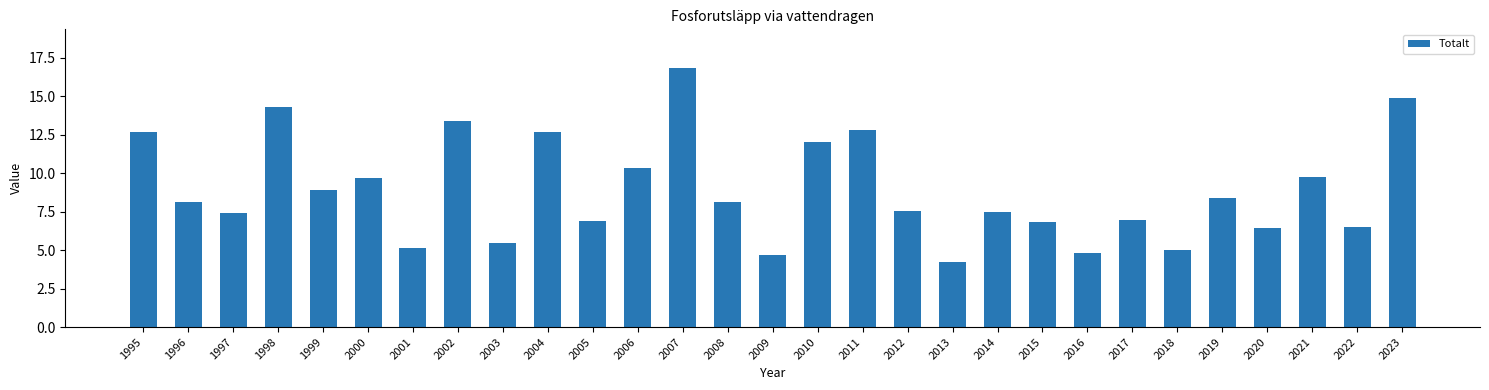

What is the difference between the maximum and minimum values?

12.6